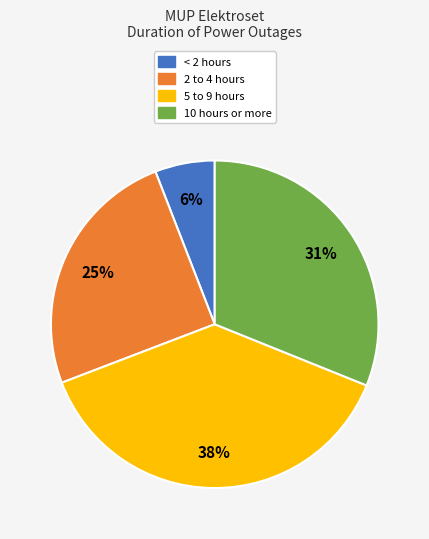

Is there a majority slice in this chart?

No